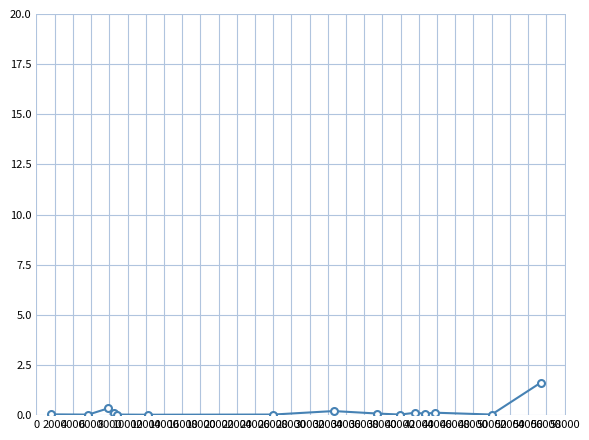

What is the greatest value displayed?

1.6